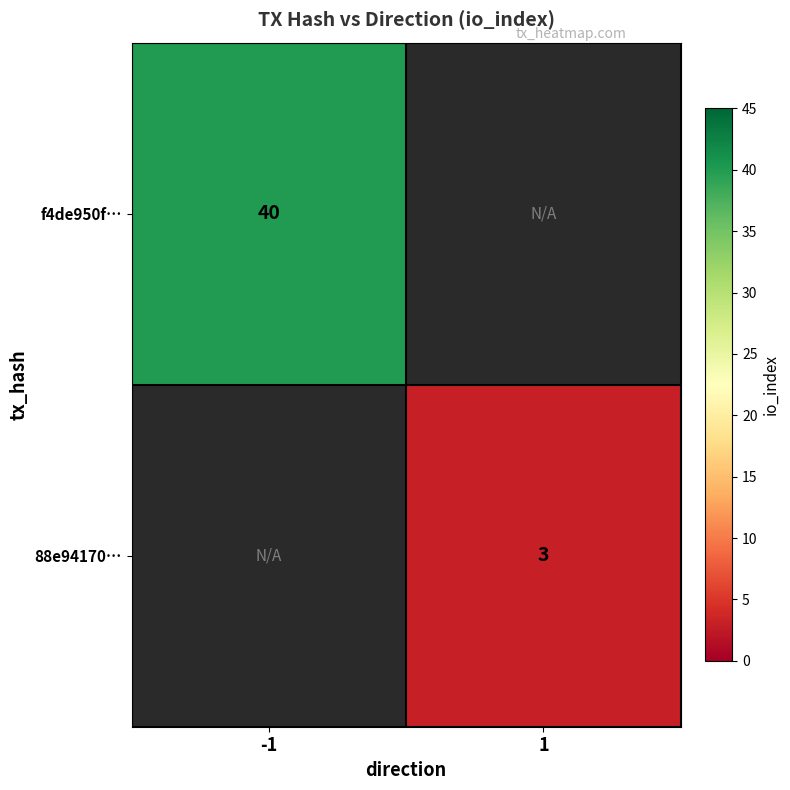

Is it true that 88e94170… equals 5 at 1?

False